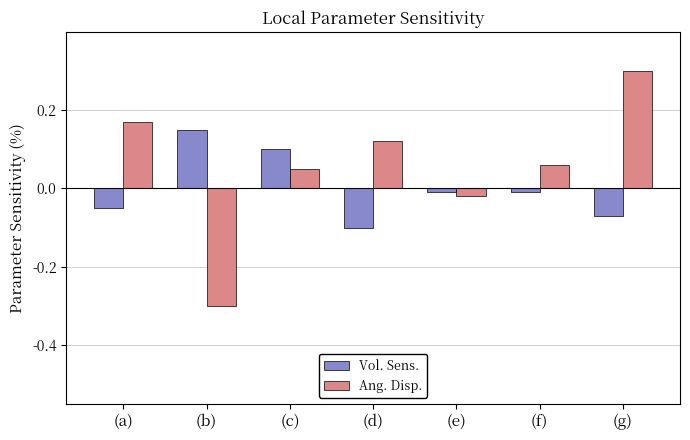

Rank the series by their average value, from highest to lowest.

Ang. Disp., Vol. Sens.